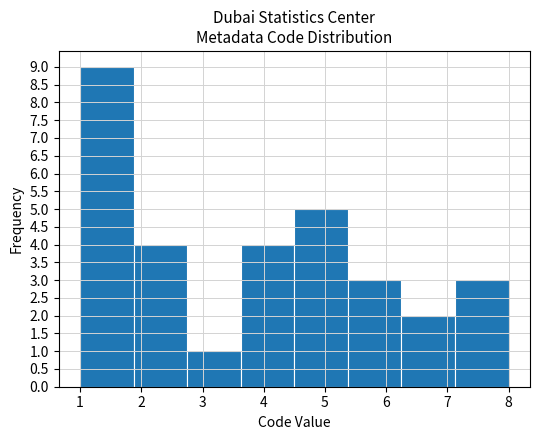

Reading left to right, transcribe this chart: for each bar, give the range it covers on the x-axis and its height. Neither the bar edges nor the heights are printed on the chart, so give them approximately, as read against the axes.

1.0 to 1.9: 9
1.9 to 2.8: 4
2.8 to 3.6: 1
3.6 to 4.5: 4
4.5 to 5.4: 5
5.4 to 6.3: 3
6.3 to 7.1: 2
7.1 to 8.0: 3